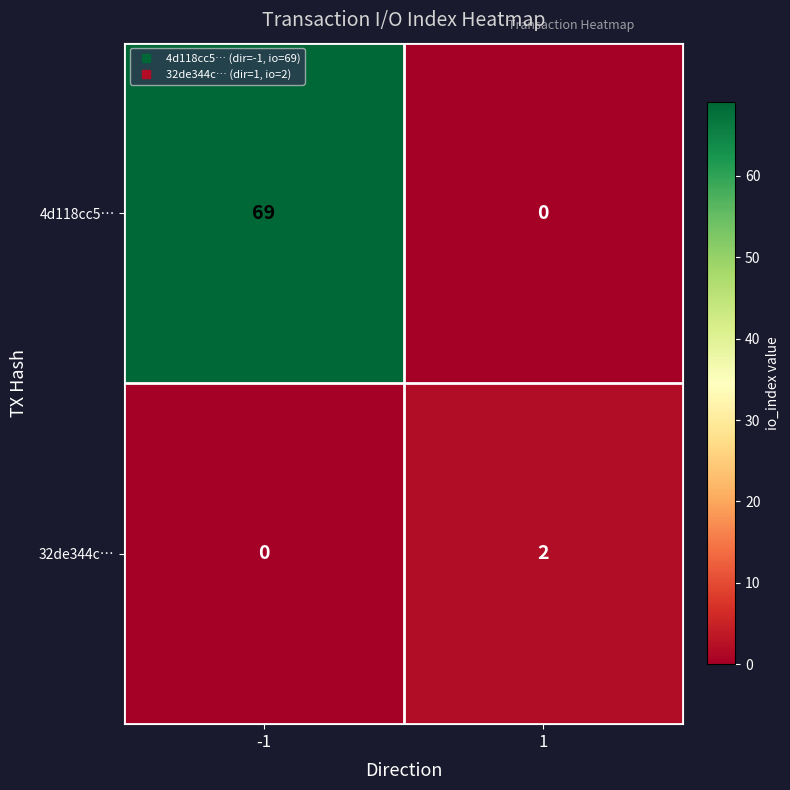

At which category is the sum across all series the highest?

-1